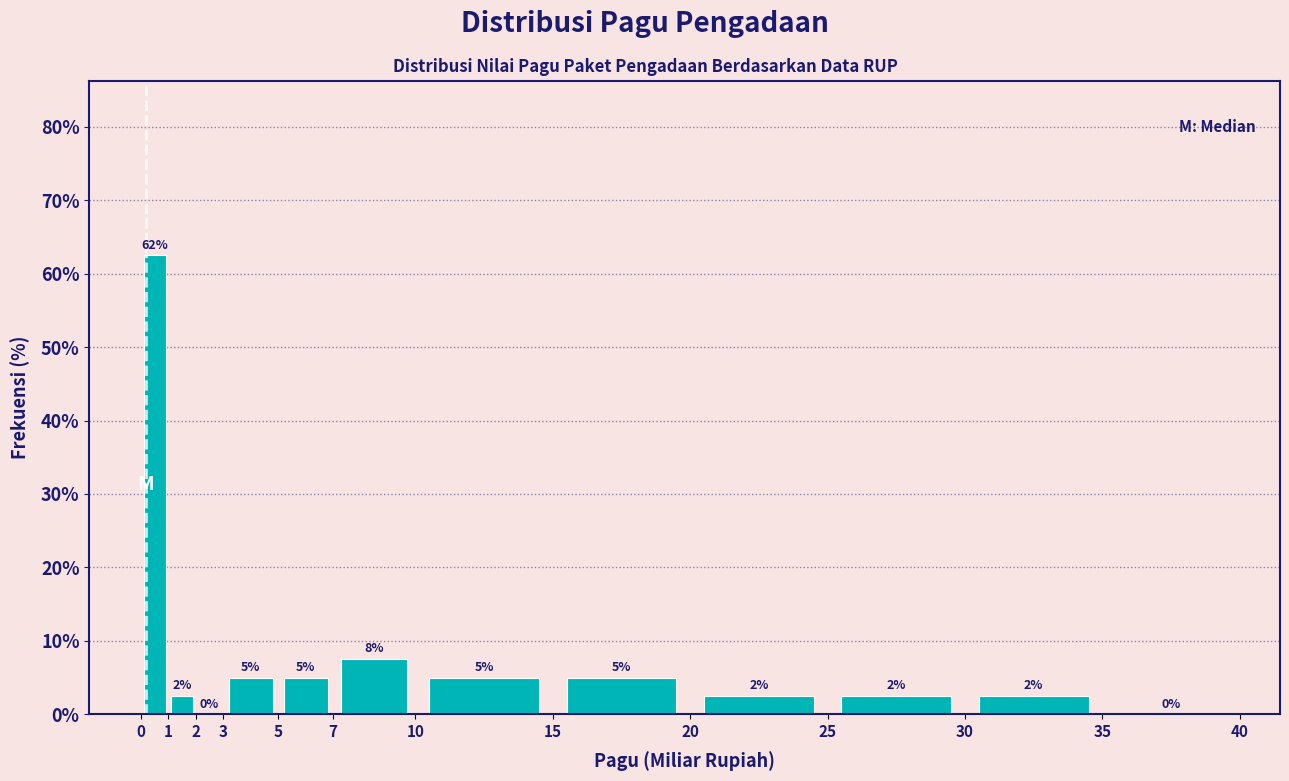

Which range on the x-axis has the tallest bar?

0 to 1